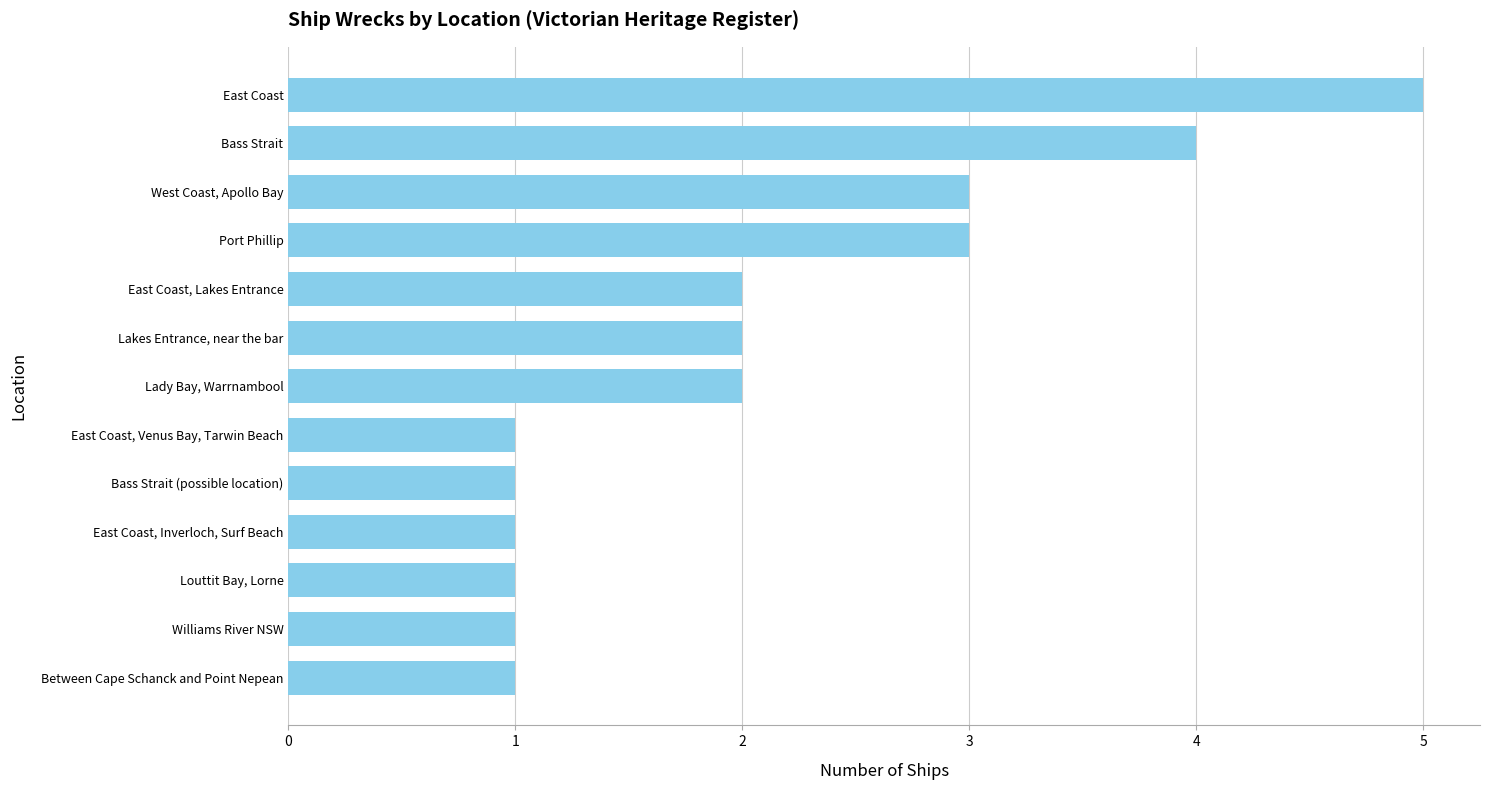

Is it true that the value at East Coast, Lakes Entrance is 2?

True